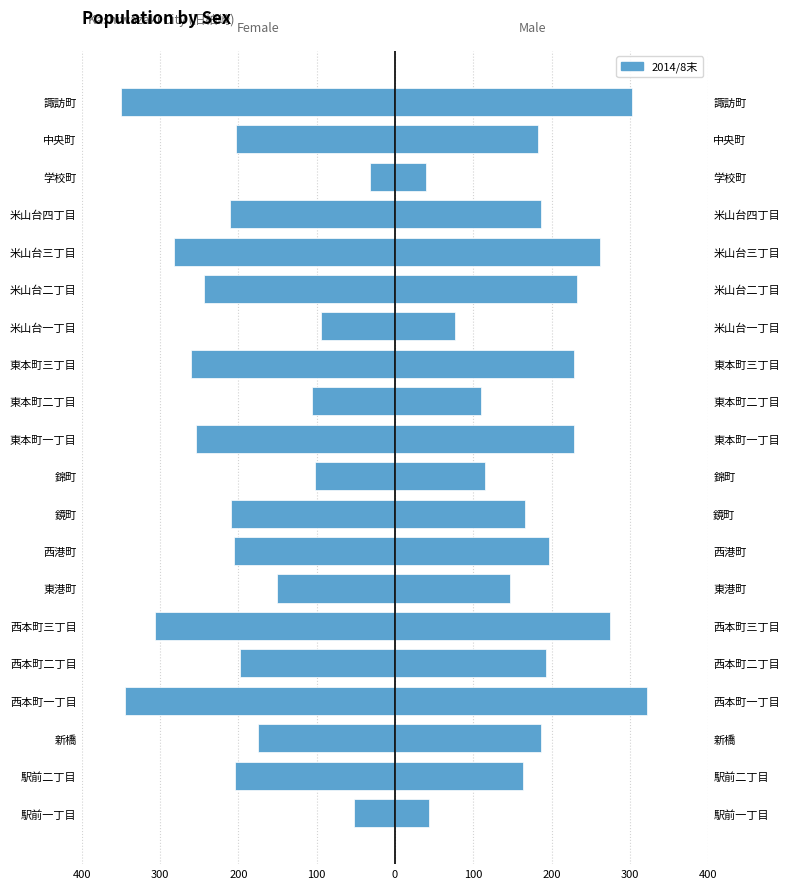

How many categories are shown in the chart?

20